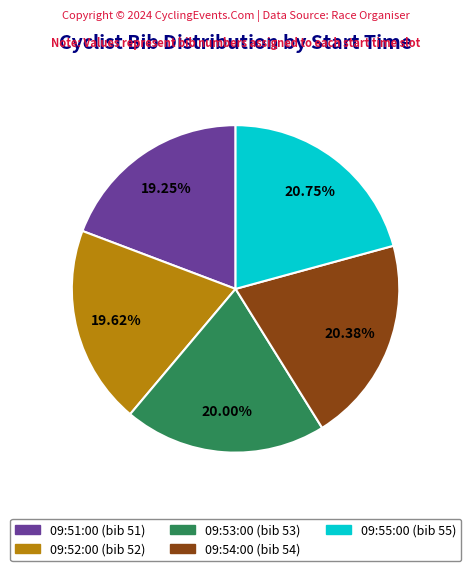

Count the number of slices in the pie.

5